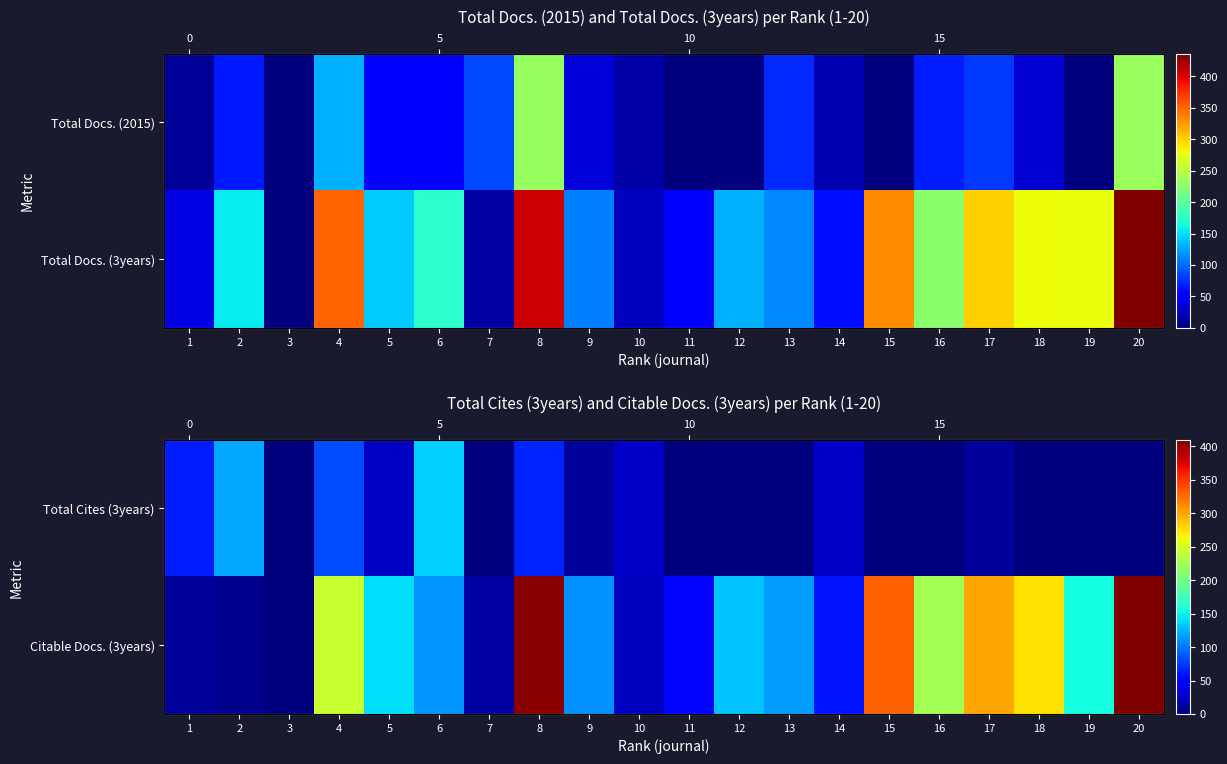

At which category is the sum across all series the highest?

8